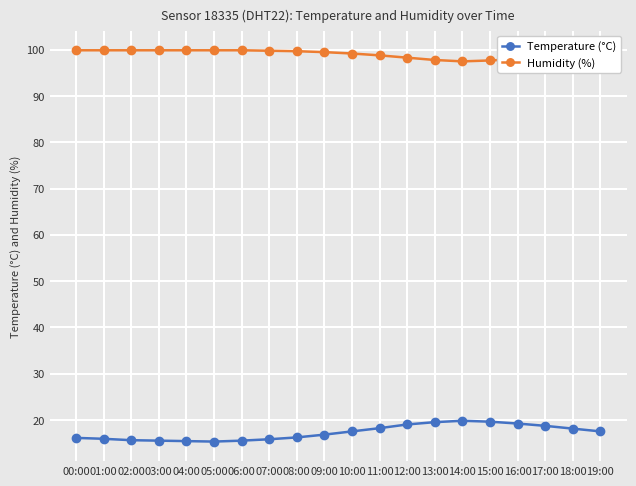

Is it true that Temperature (°C) equals 23.1 at 08:00?

False